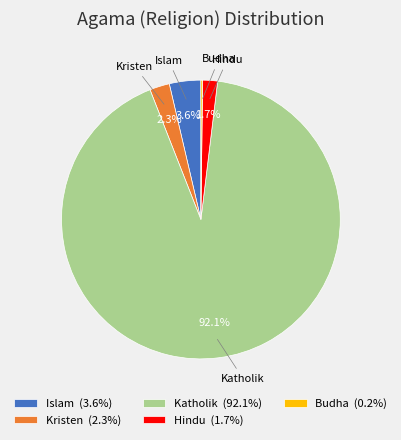

Between Kristen and Islam, which is larger?

Islam